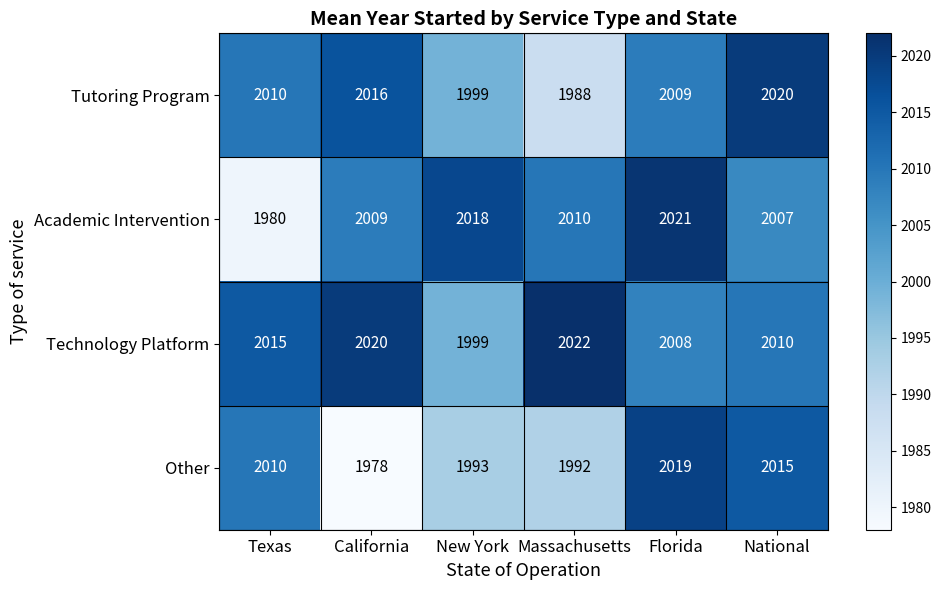

How many distinct data groups are displayed?

4